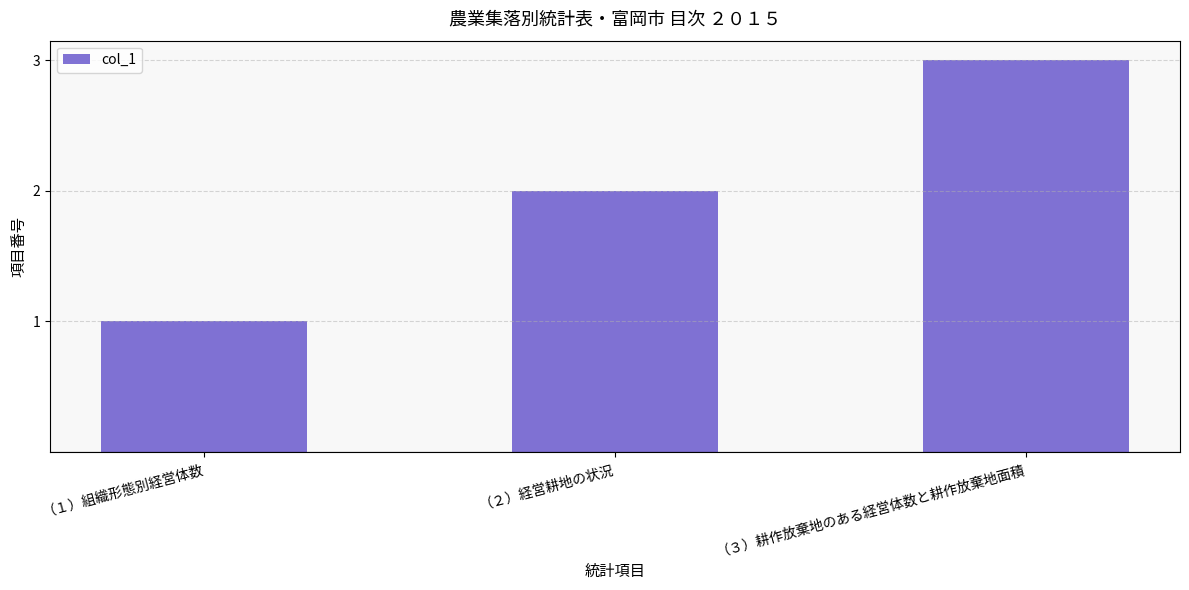

Approximately how many times larger is the value at （２）経営耕地の状況 compared to （１）組織形態別経営体数?

2.0